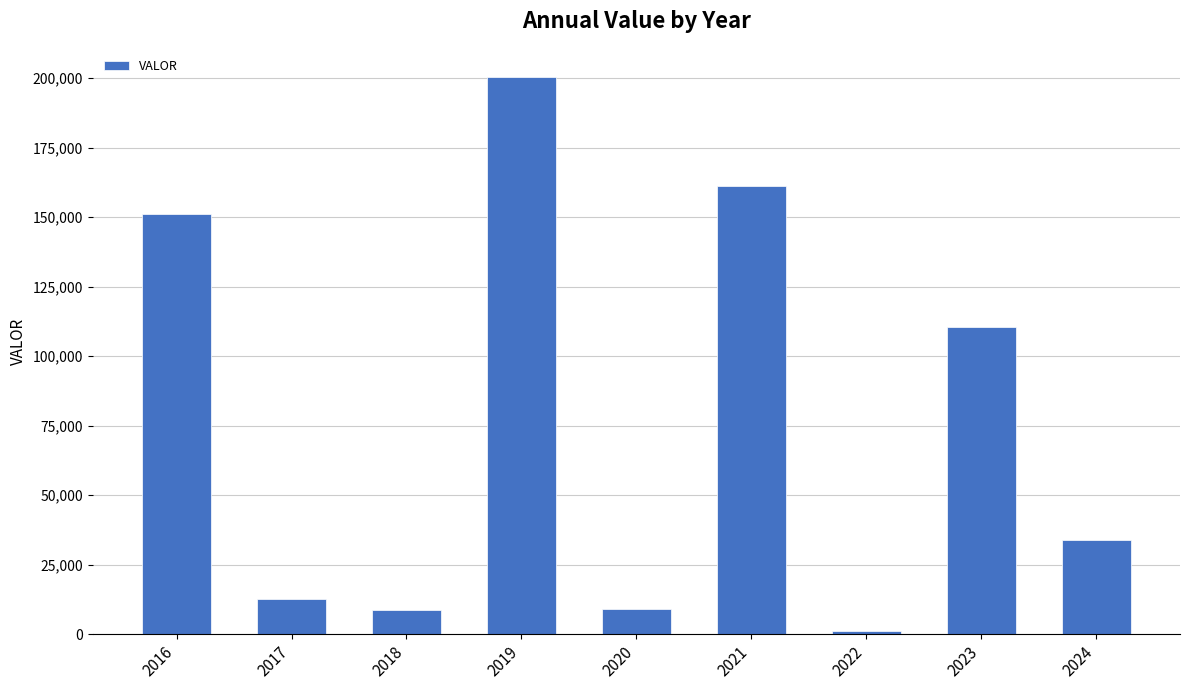

What is the value of the 8th bar from the left?

110328.6